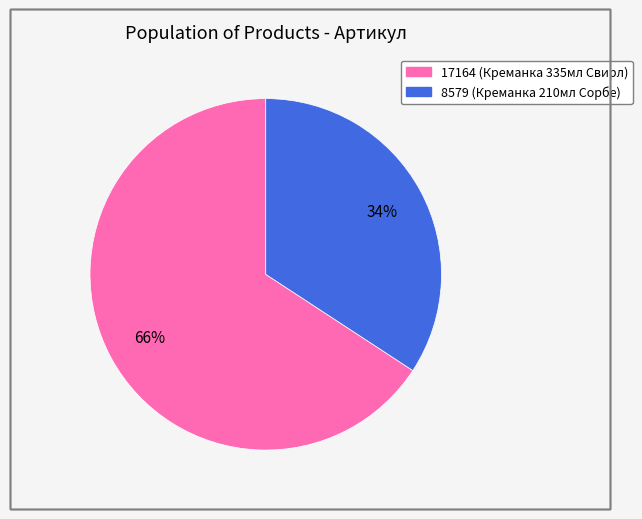

To the nearest percent, what portion does 8579 (Креманка 210мл Сорбе) represent?

34%